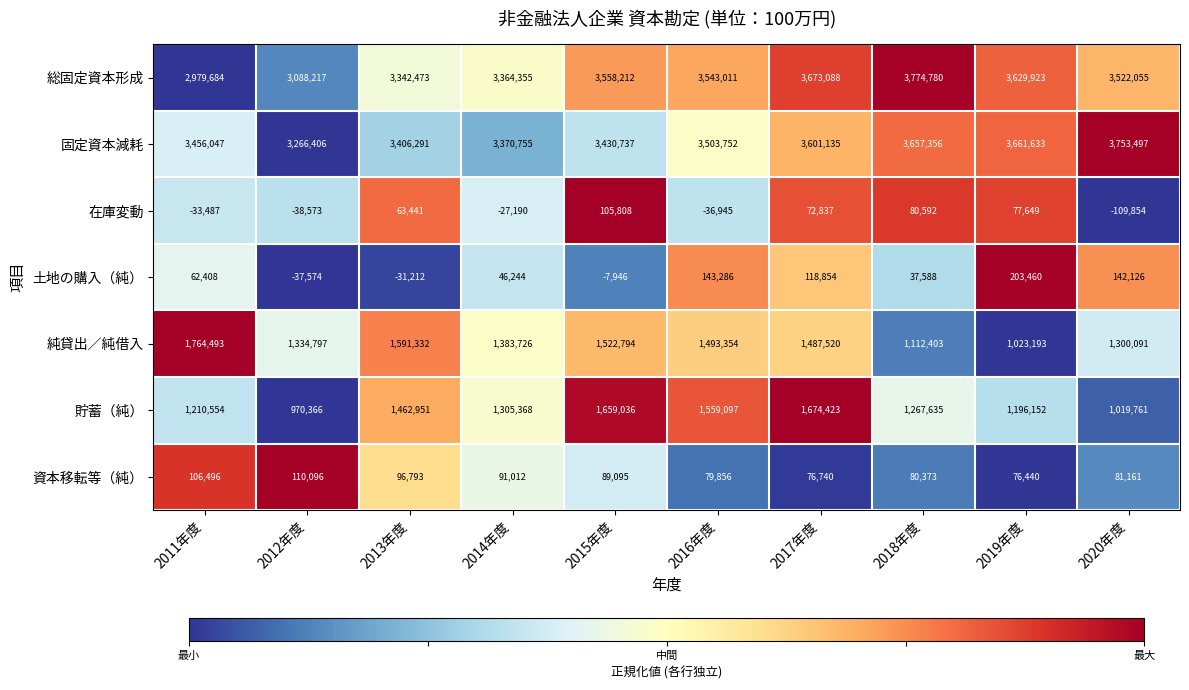

Which series has the largest total across all categories?

固定資本減耗